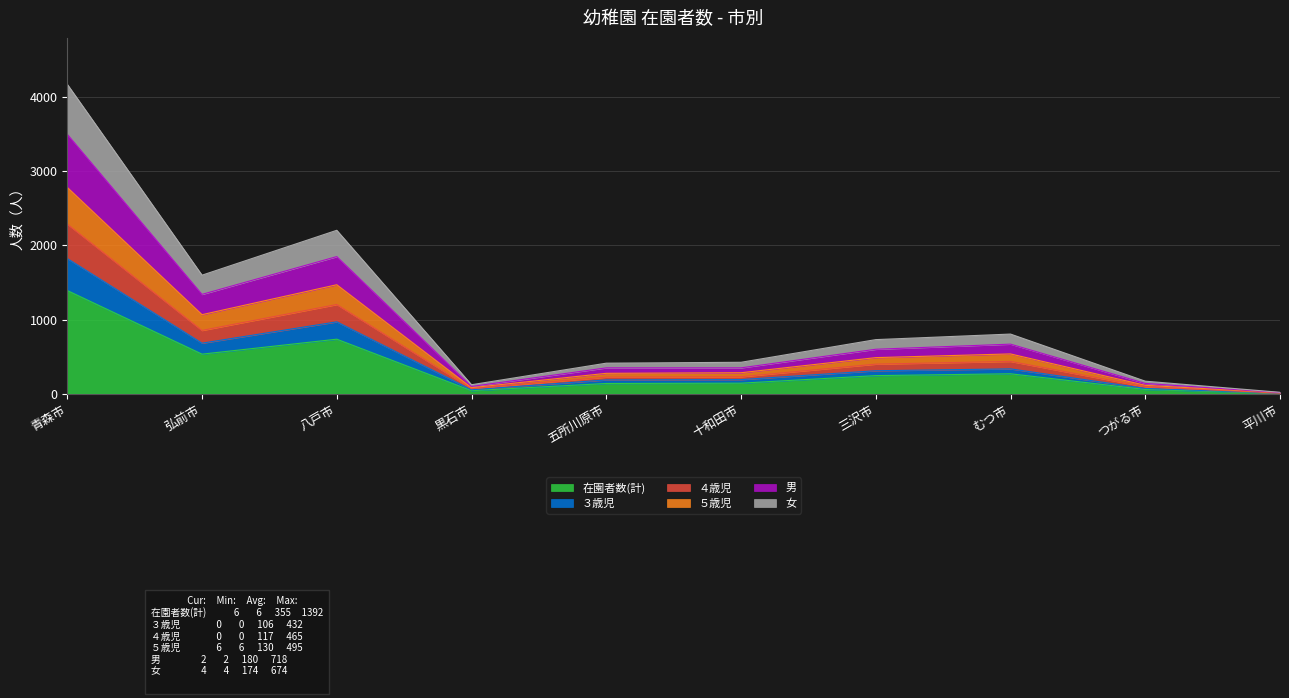

True or false: ３歳児 and ５歳児 intersect in this chart.

False